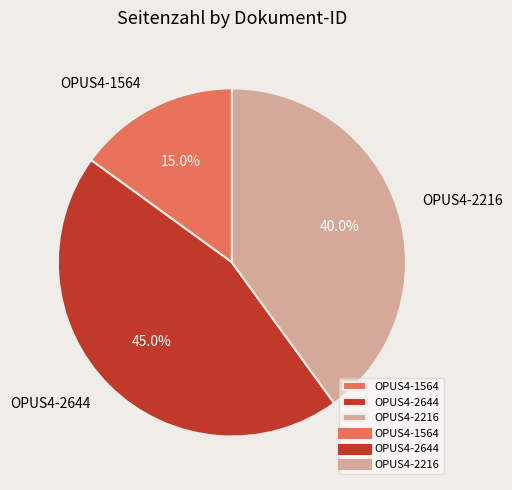

Combined, do OPUS4-2216 and OPUS4-1564 account for over 50%?

Yes